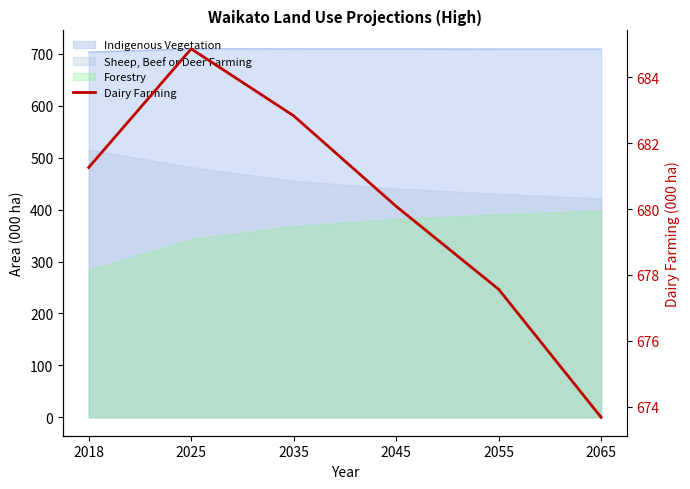

Rank the categories by value from highest to lowest.

2025, 2035, 2018, 2045, 2055, 2065